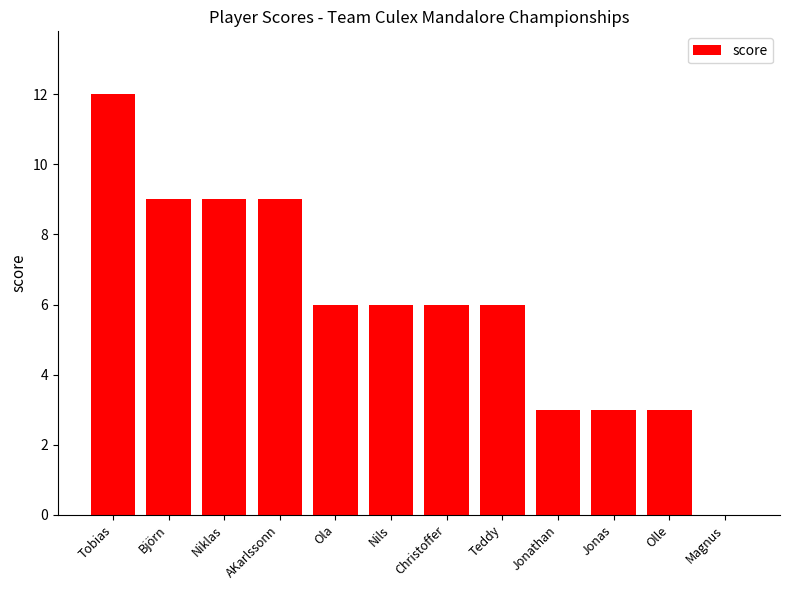

Which category has the highest value across all series?

Tobias